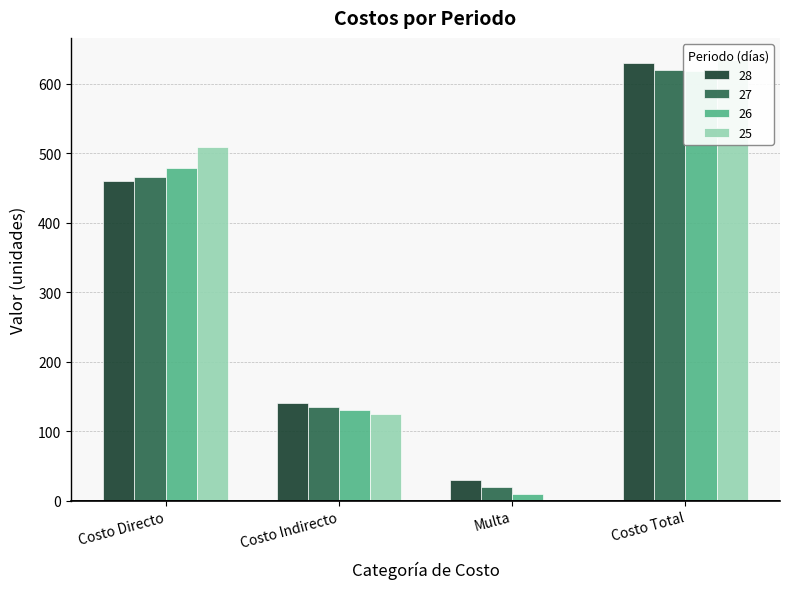

What is the label of the 2nd bar from the right?

Multa